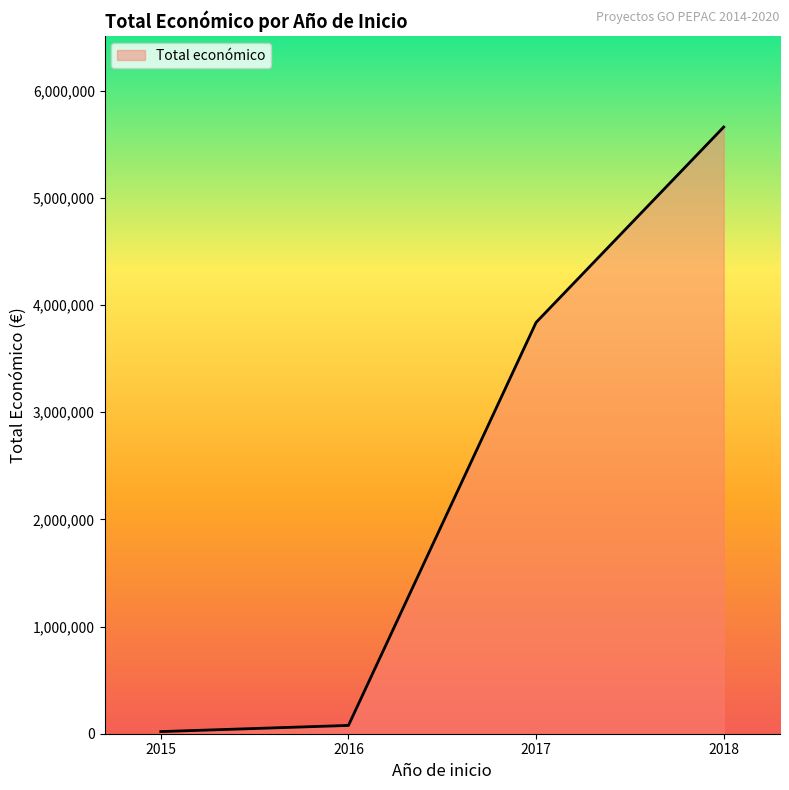

Reading left to right, transcribe all the data shown in this chart.

20000	77402	3837457	5660522